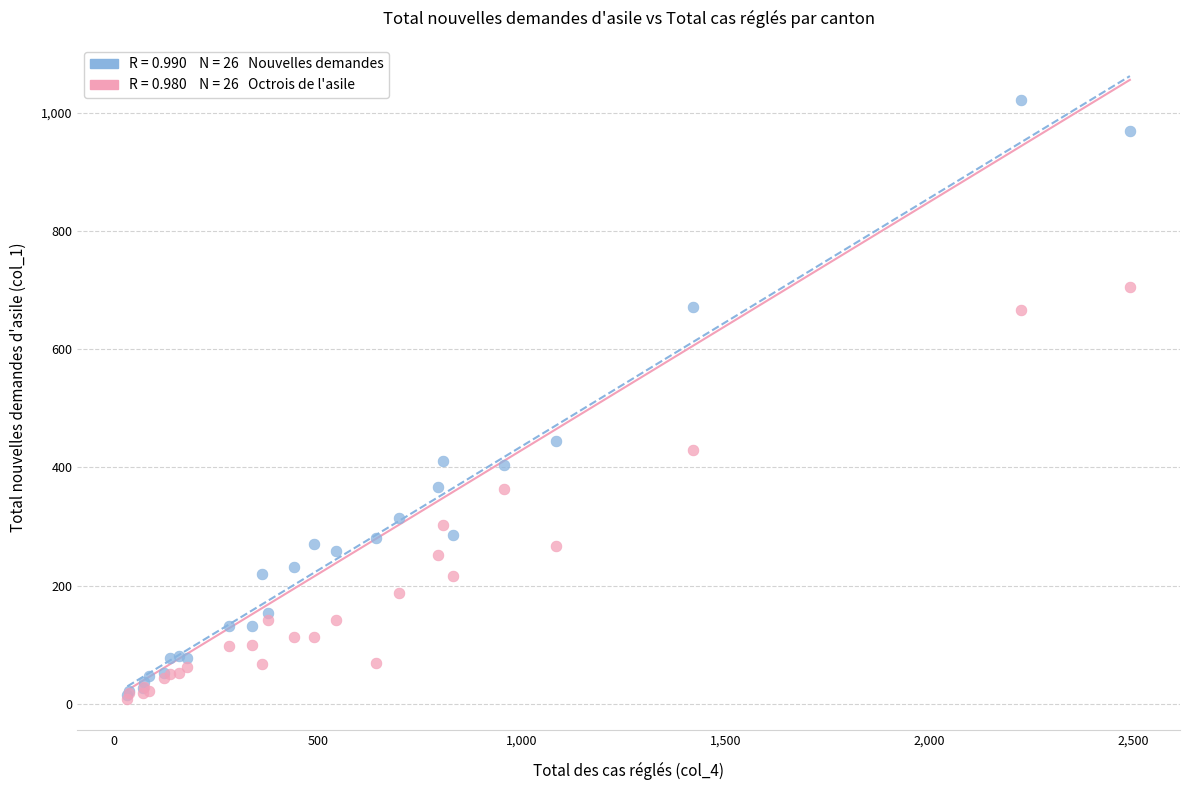

Across all series, what Y value is closest to 514?

445